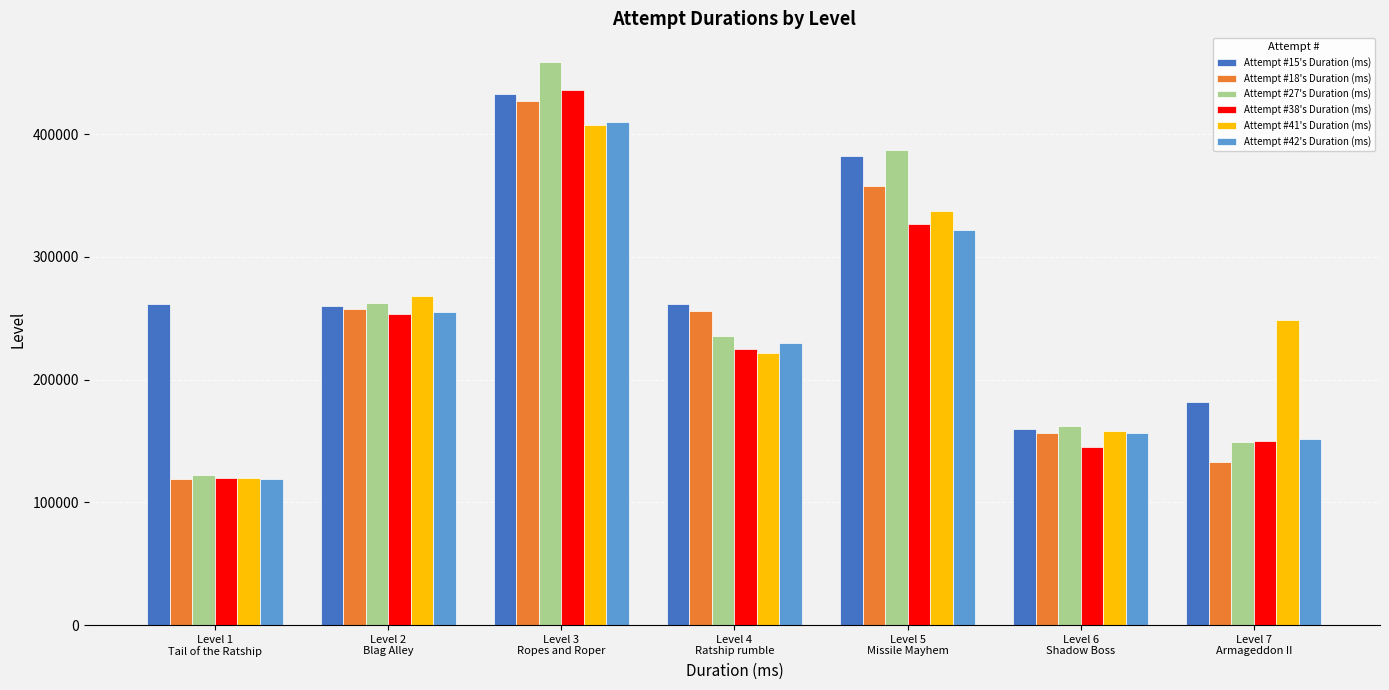

What is the average value of the Attempt #42's Duration (ms) series?

234765